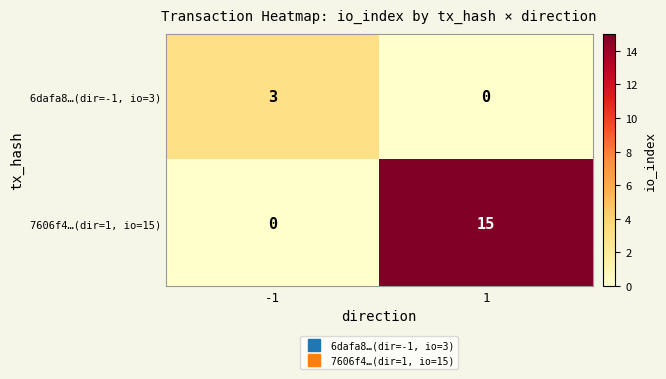

What is the maximum value shown in the chart?

15